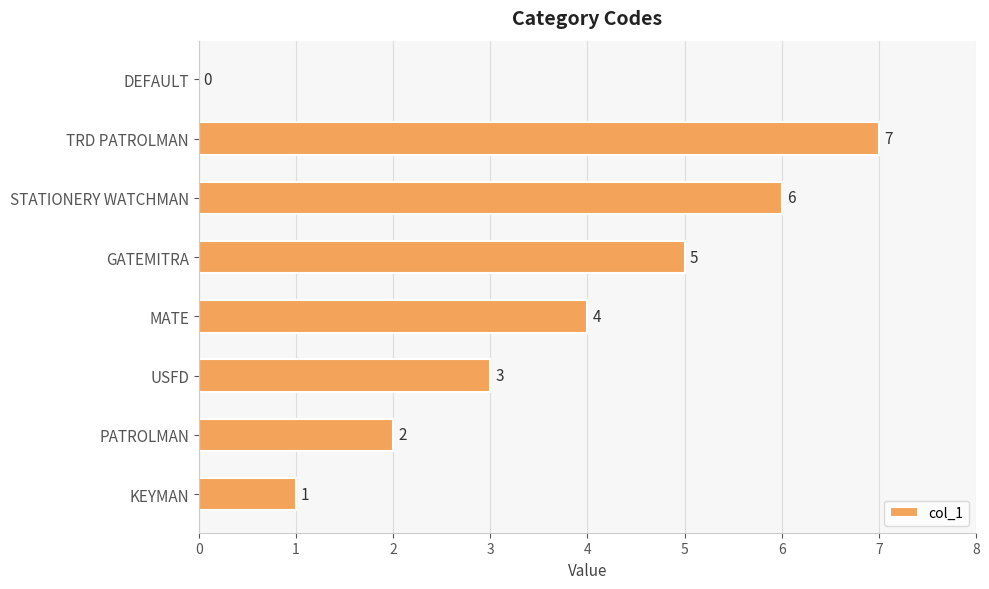

The value at GATEMITRA is 2. True or false?

False